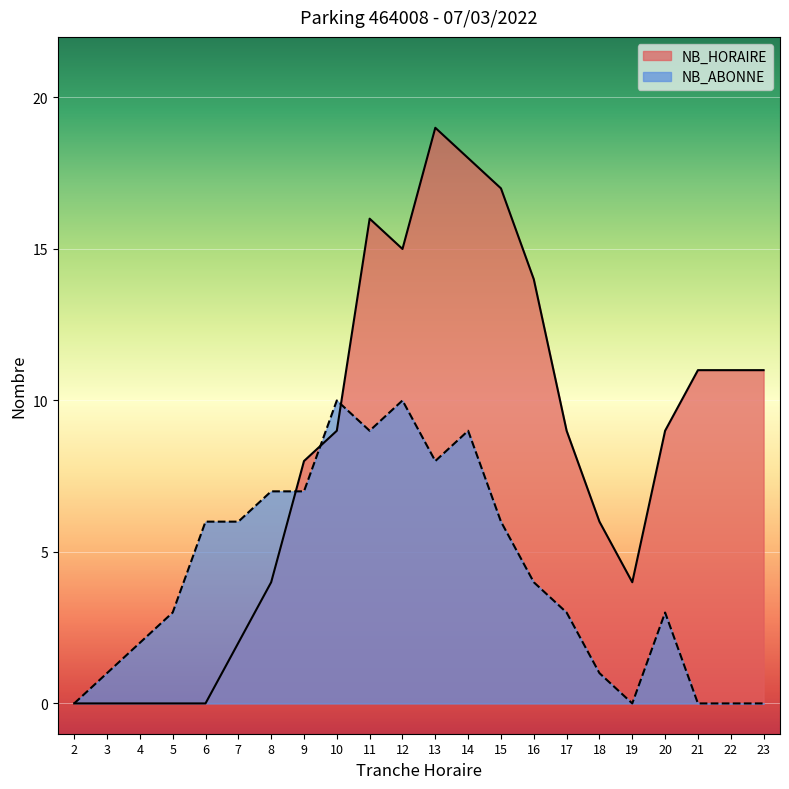

How many lines are shown in the chart?

2